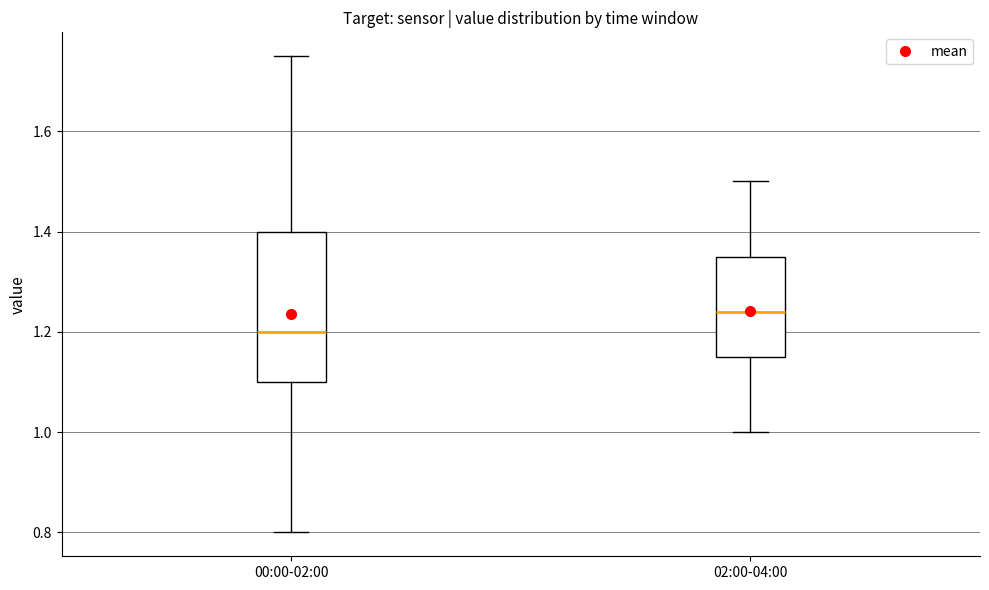

Which box has the highest median line?

02:00-04:00